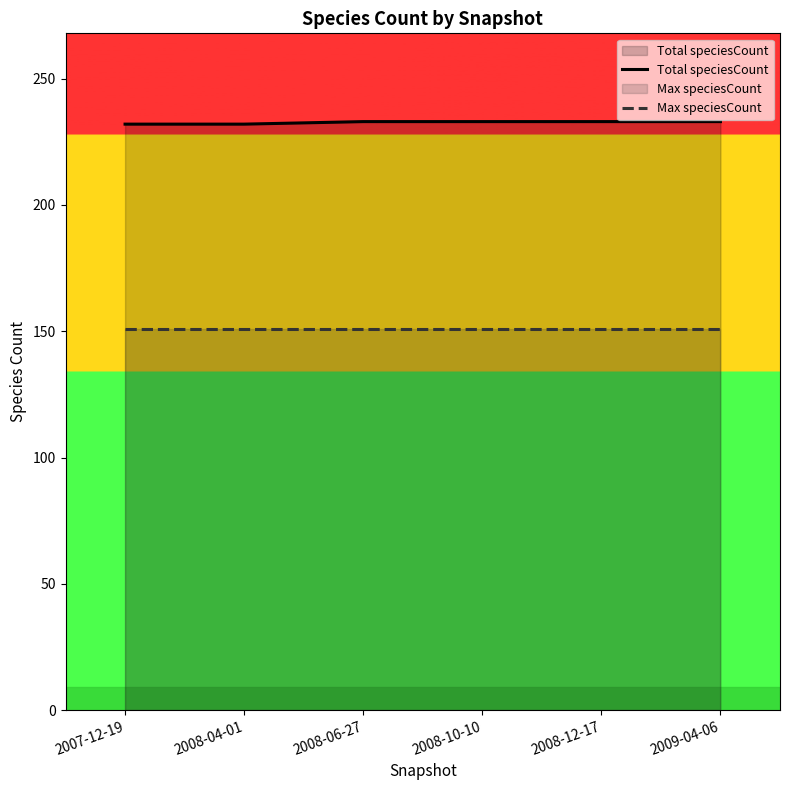

Does the chart display data point markers on the line(s)?

No